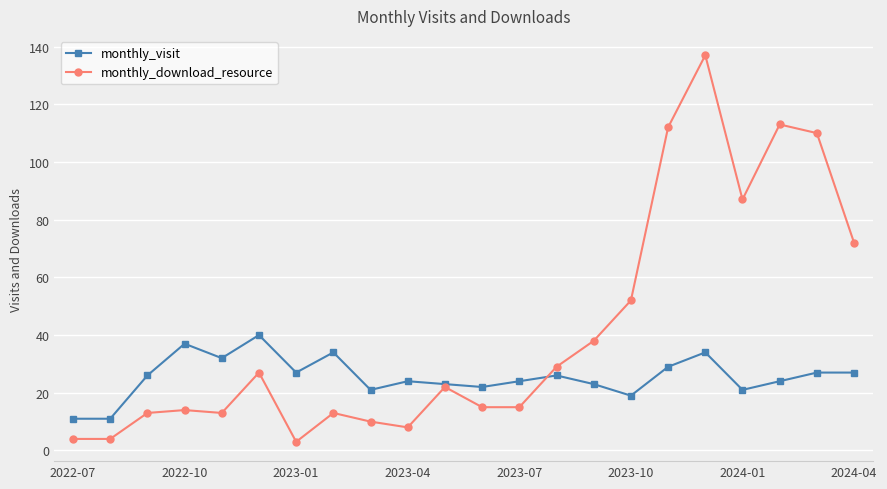

What is the value of the monthly_visit point at the 7th from the left?

27